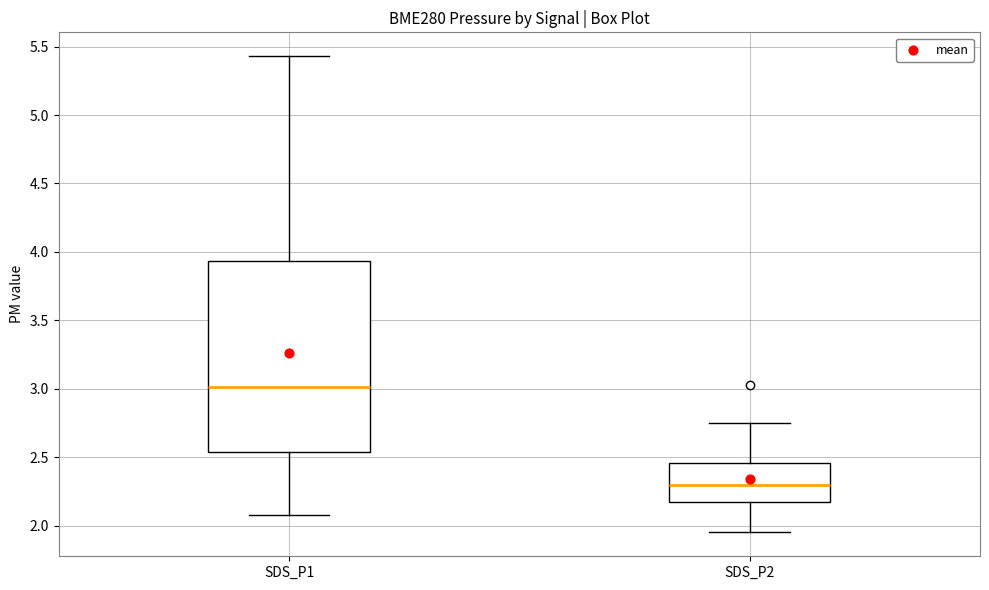

Comparing the boxes themselves (not the whiskers), which one is the tallest?

SDS_P1